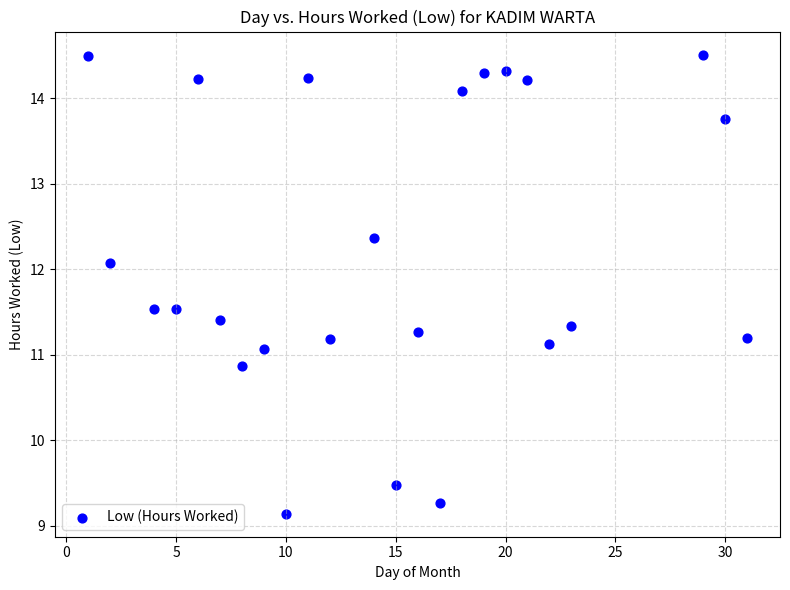

What is the range of Y values (max minus min)?

5.4